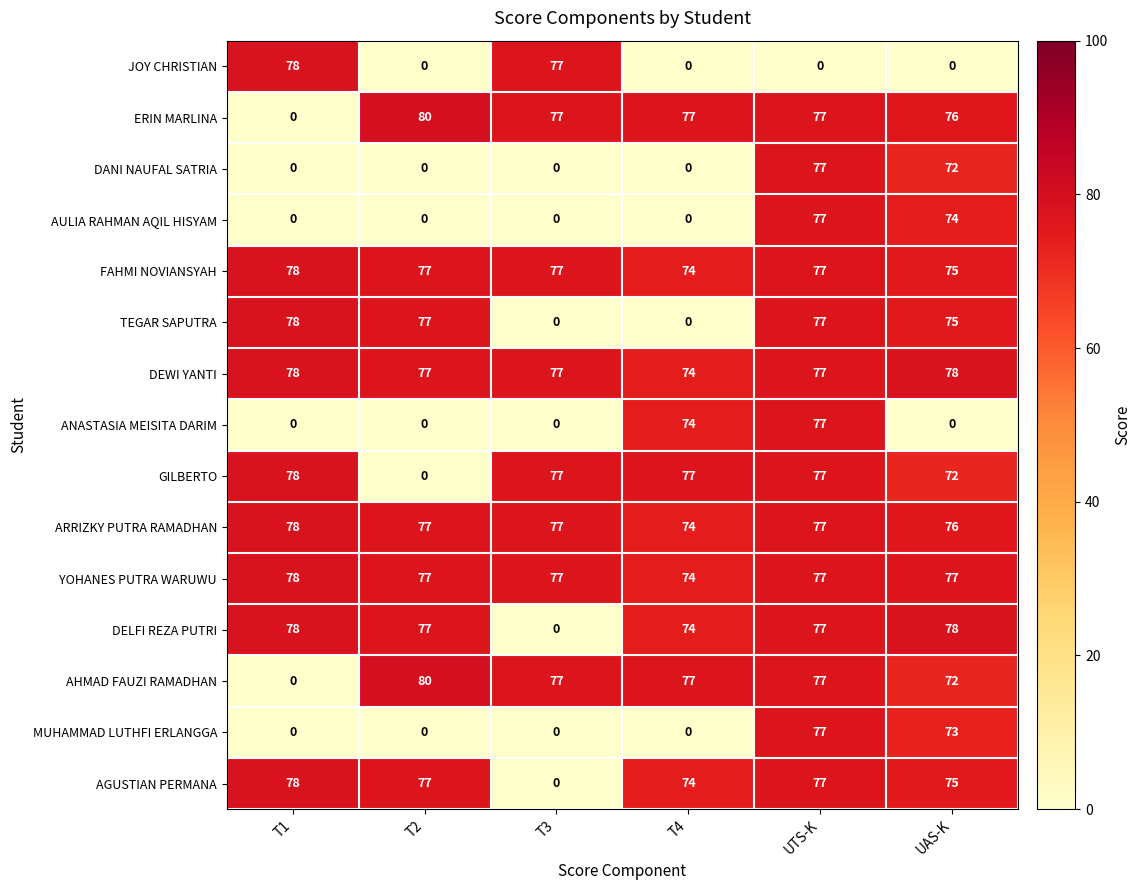

What is the maximum value shown in the chart?

80